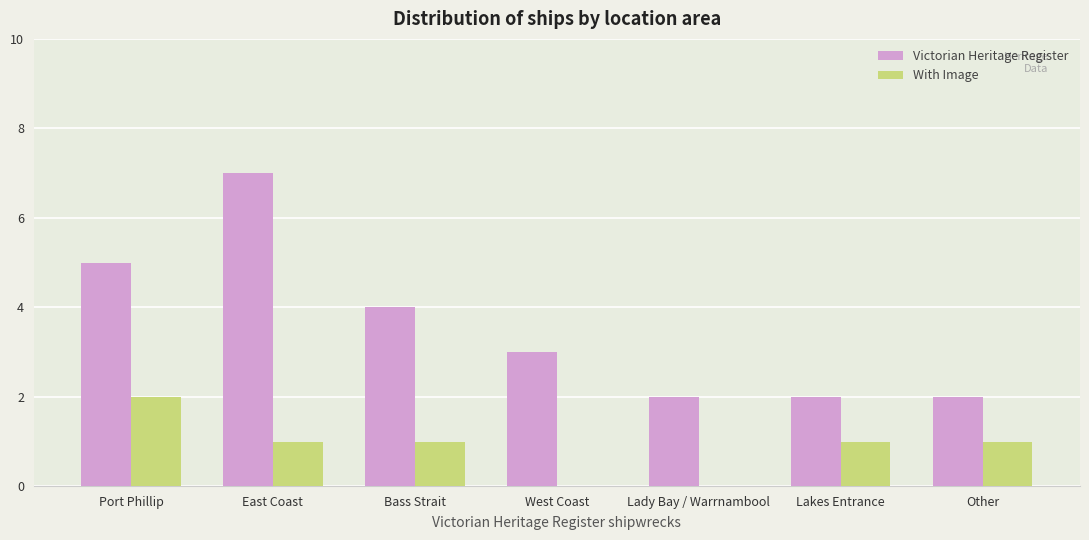

How many series are shown in this chart?

2